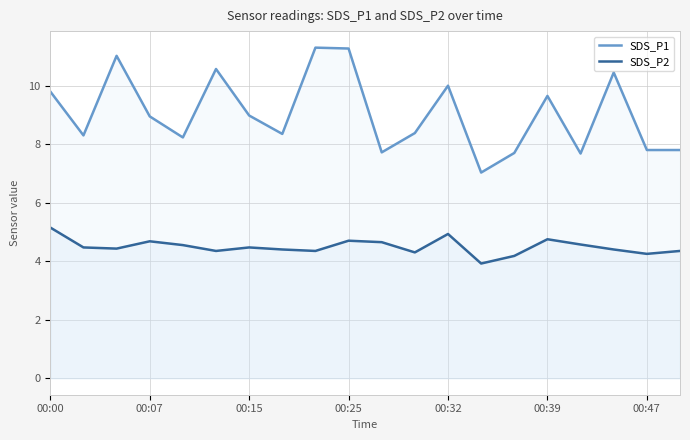

What are all the series names shown in the legend?

SDS_P1, SDS_P2